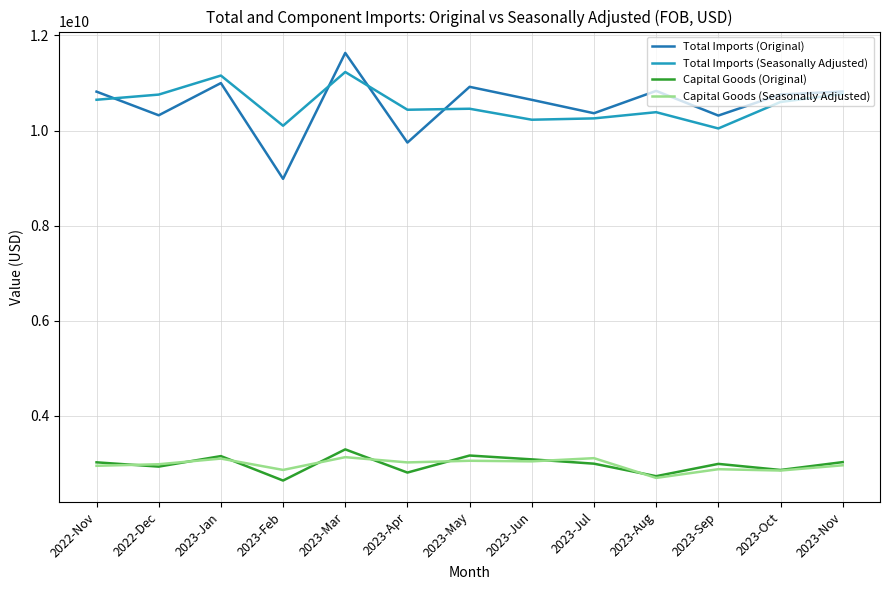

What is the maximum value for Total Imports (Seasonally Adjusted)?

11230845658.5